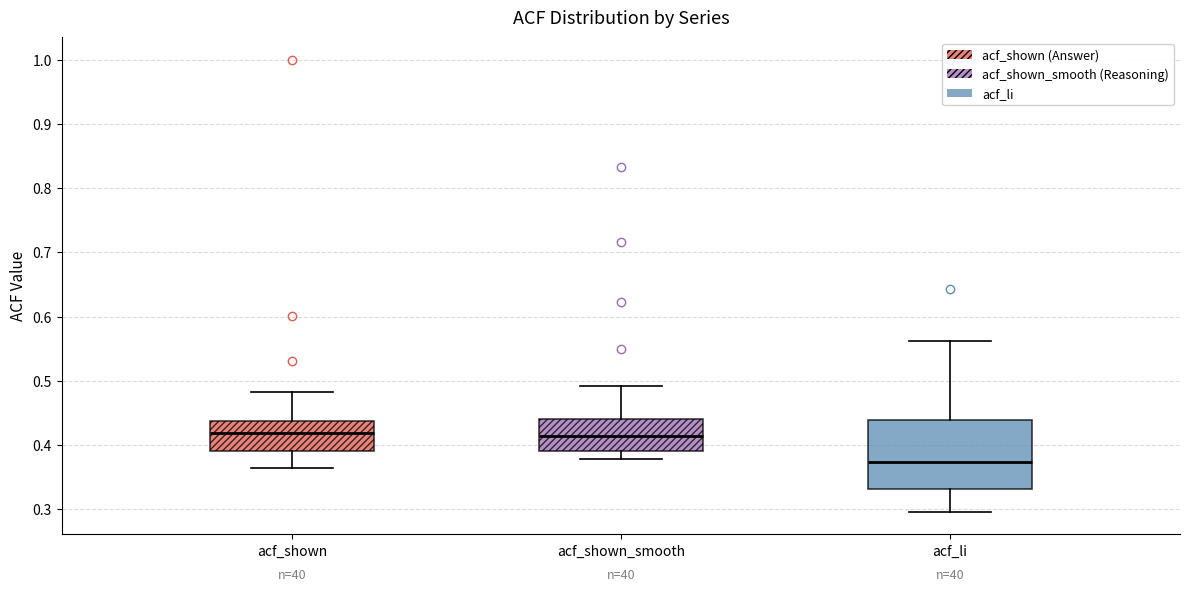

Where is the upper edge of the box for acf_li on the y-axis? The values are not printed on the chart, so give them approximately, as read against the axis.

0.44